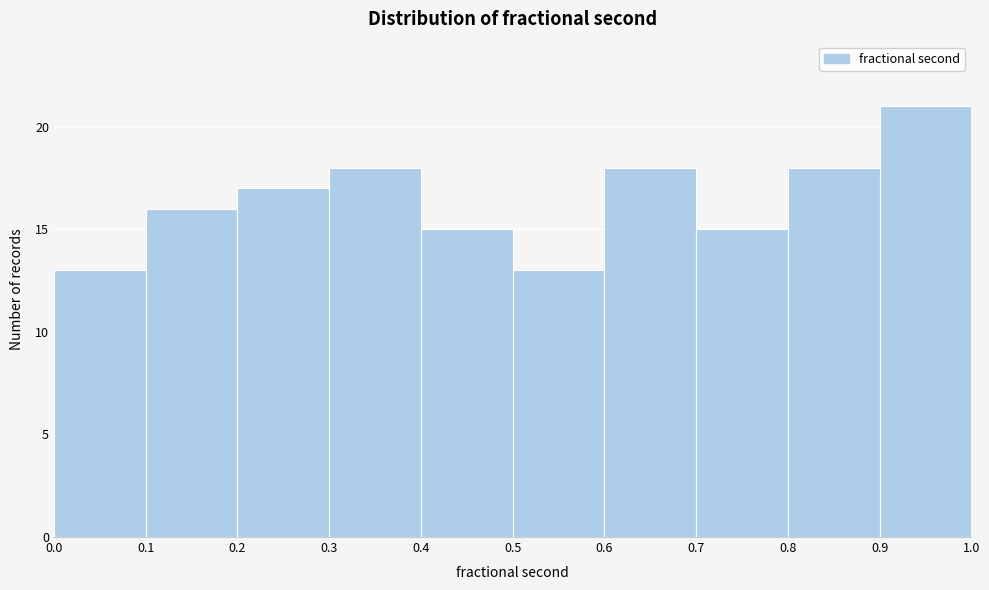

What is the height of the bar covering 0.9 to 1.0 on the x-axis? The values are not printed on the chart, so give them approximately, as read against the axis.

21